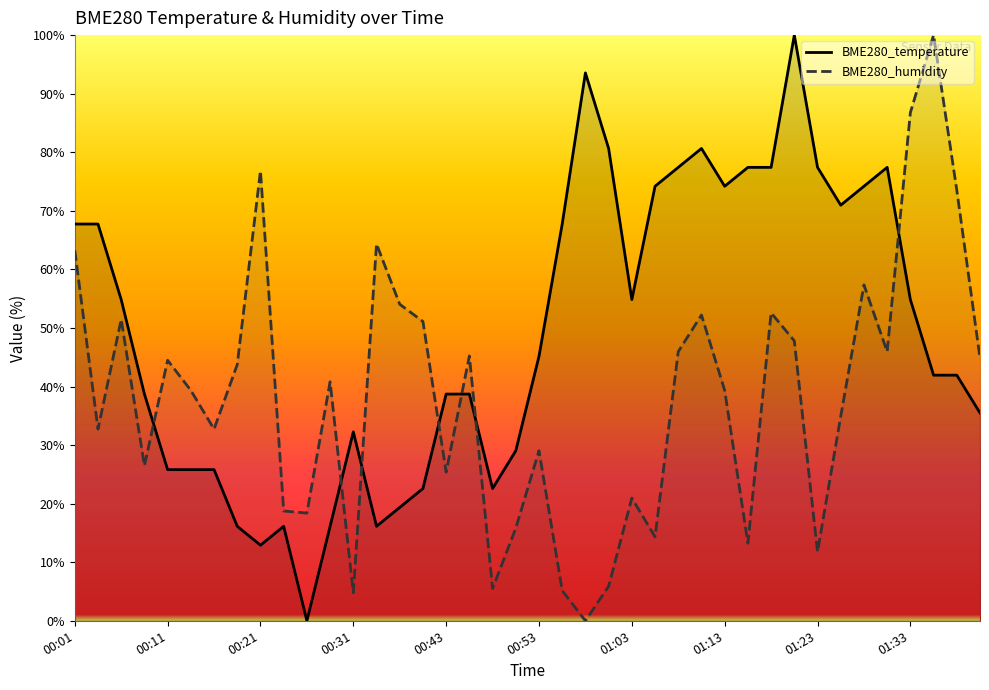

How many distinct data groups are displayed?

2